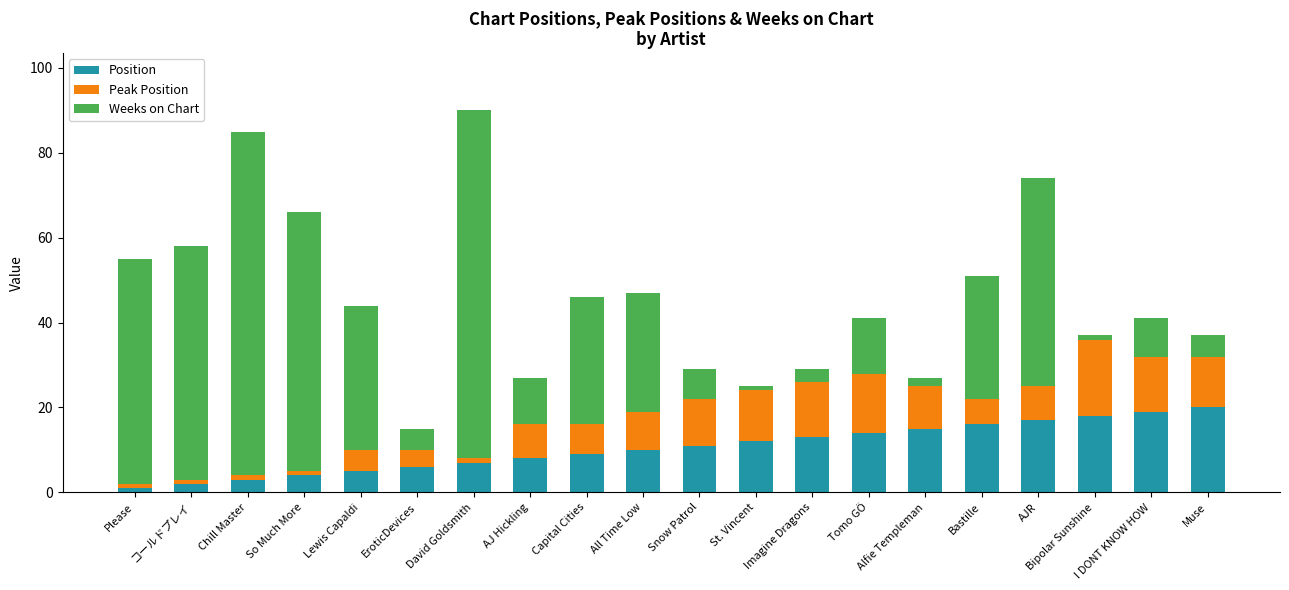

What is the highest value of the Position series?

20